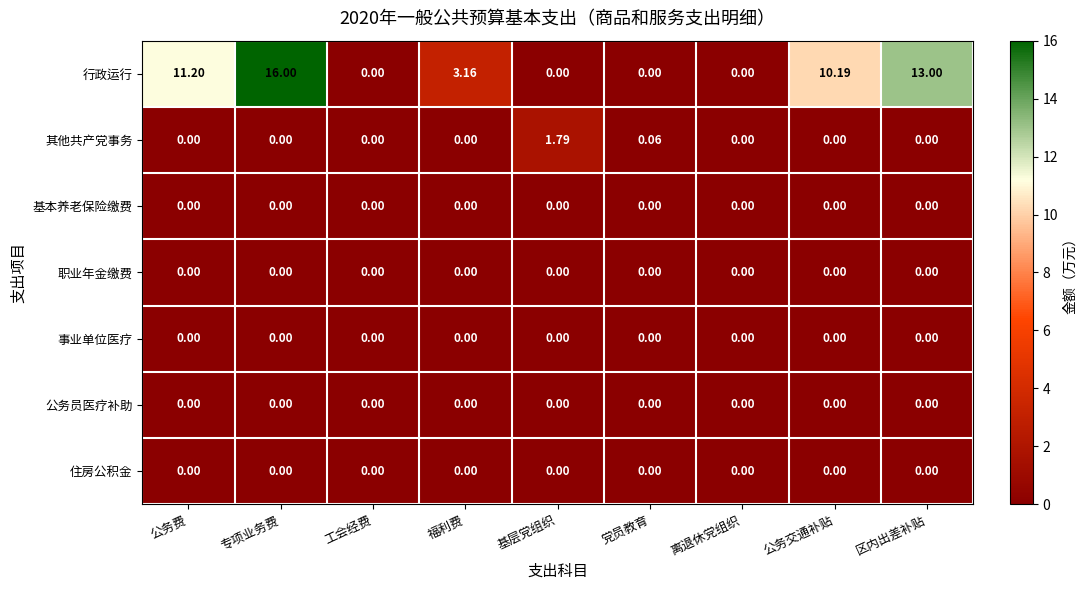

At which label does 行政运行 reach its peak?

专项业务费